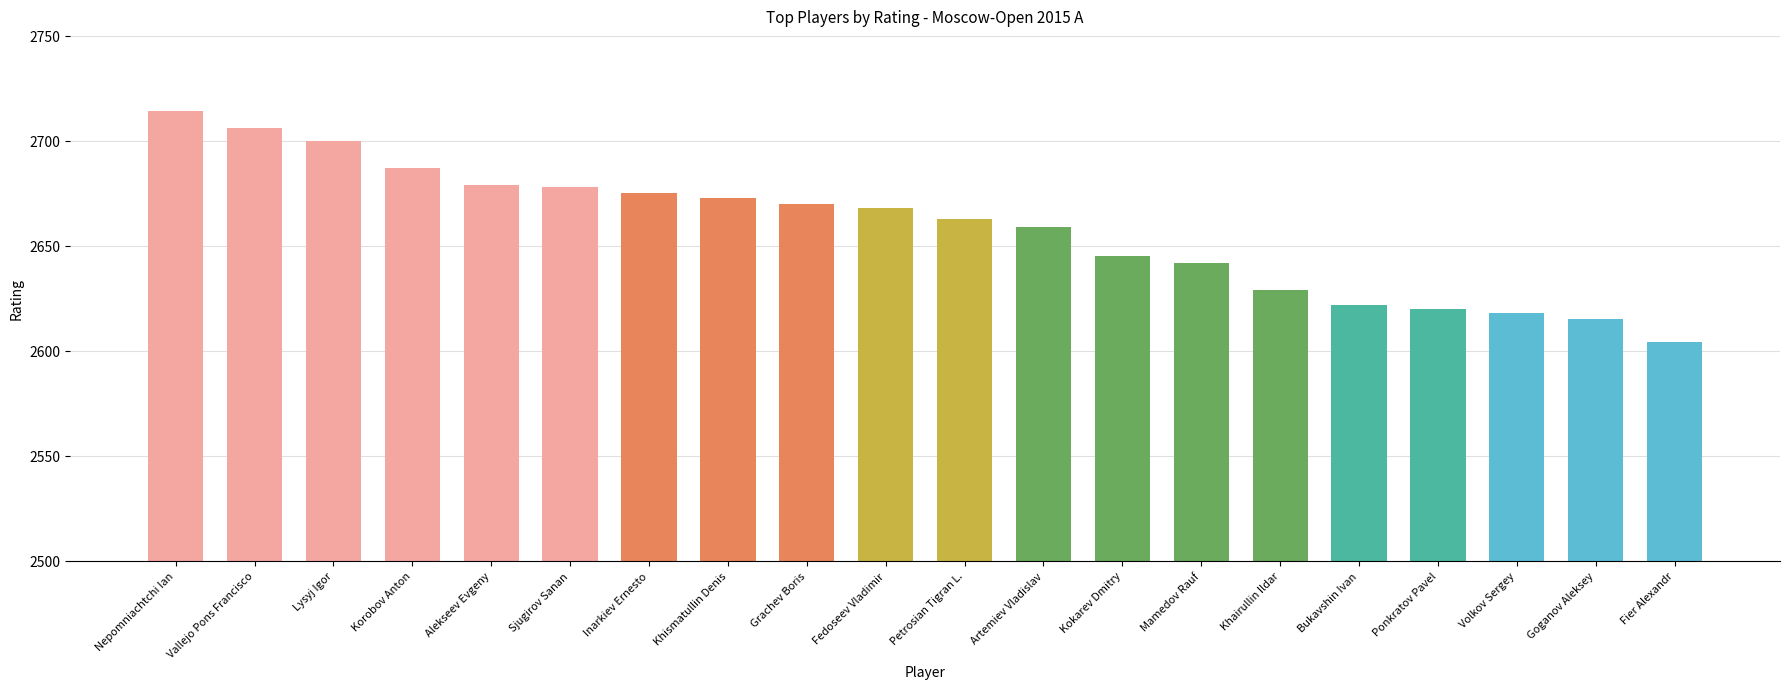

The value at Fedoseev Vladimir is 2668. True or false?

True